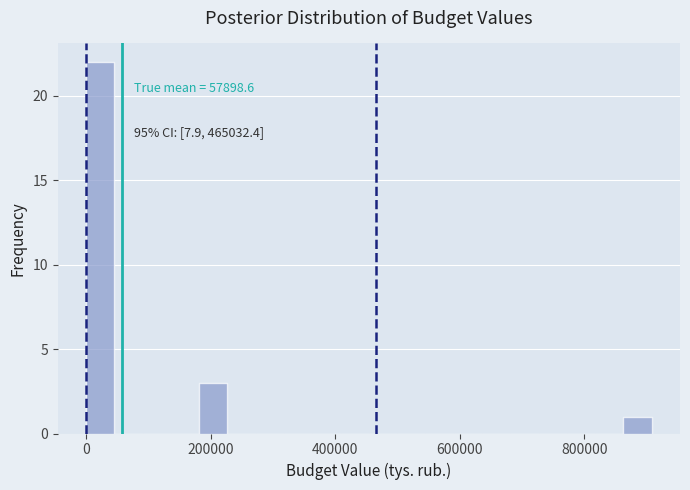

Around what value on the x-axis is the tallest bar? Give the approximate position of its centre, as read against the axis.

20000